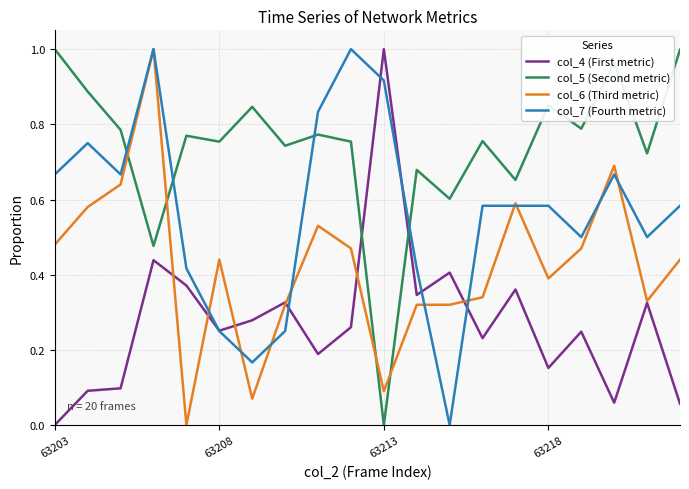

Which series has the largest total across all categories?

col_5 (Second metric)